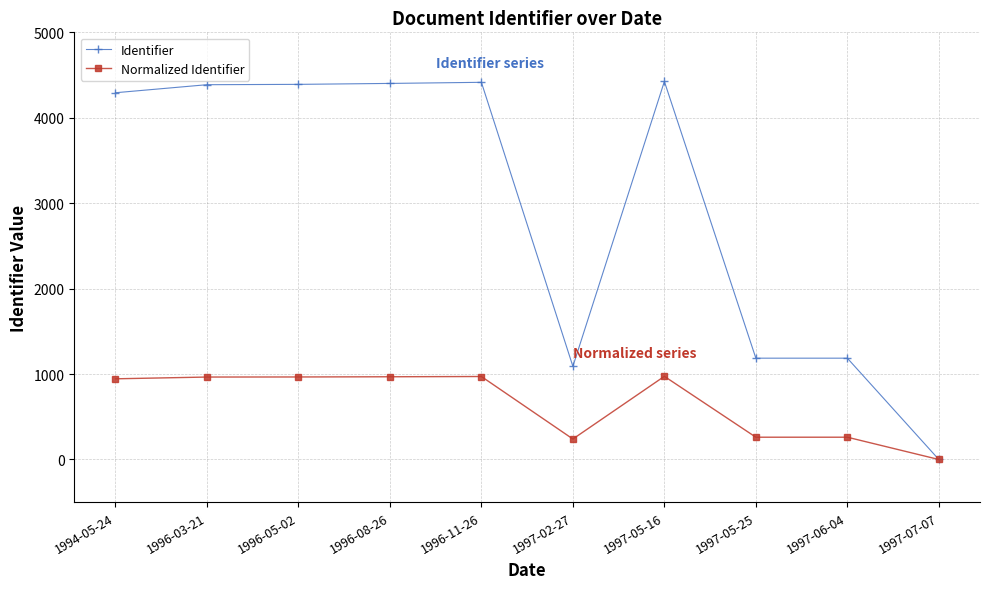

Which series has the largest range (max minus min)?

Identifier